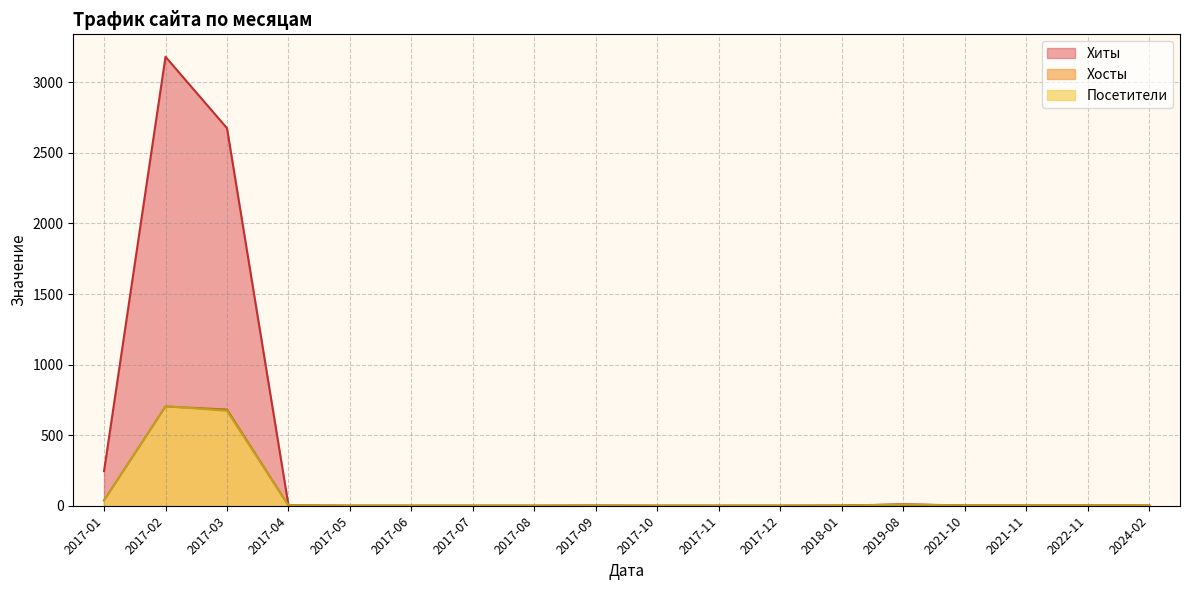

Is it true that Хиты equals 0 at 2024-02?

False